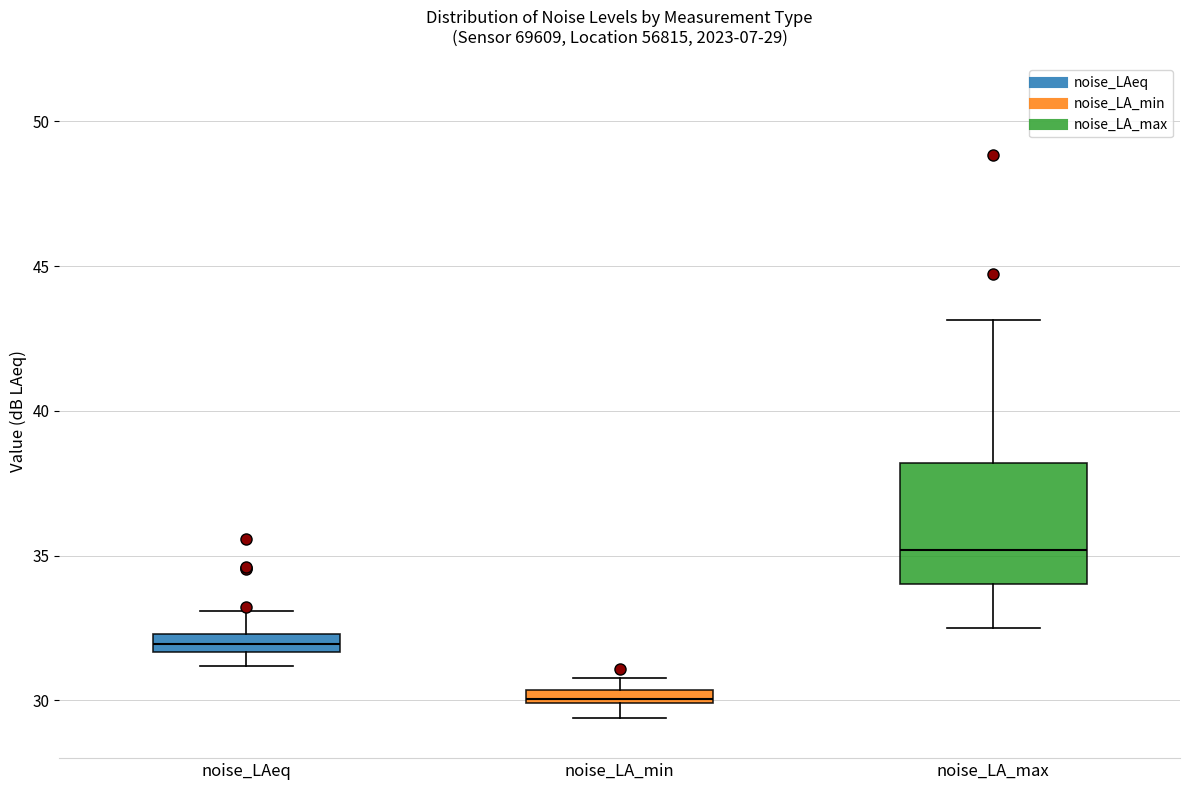

Which box has the lowest median line?

noise_LA_min